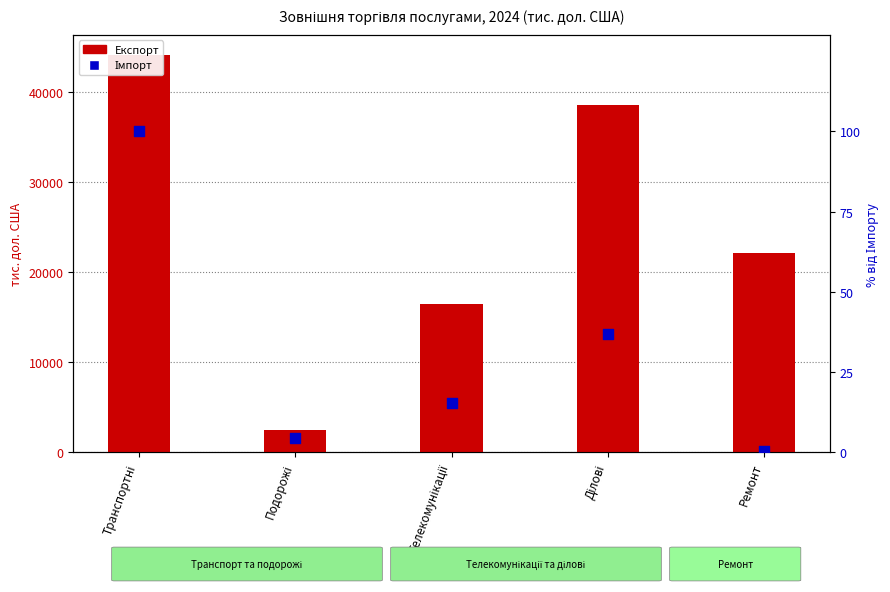

Which series has the widest spread of Y values?

Експорт